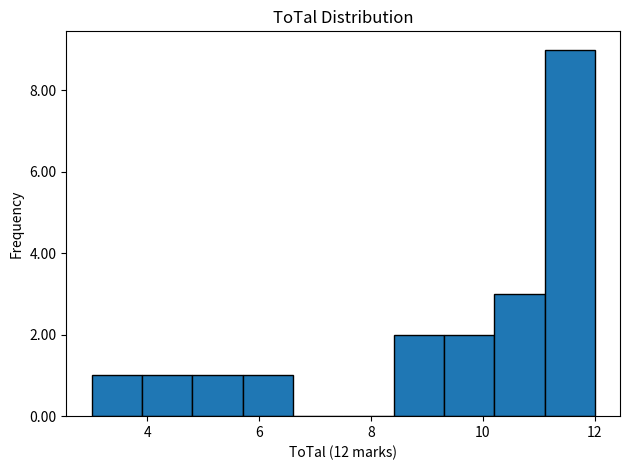

How tall is the bar that spans 3.0 to 3.9 on the x-axis? Neither the bar edges nor the heights are printed on the chart, so give them approximately, as read against the axes.

1